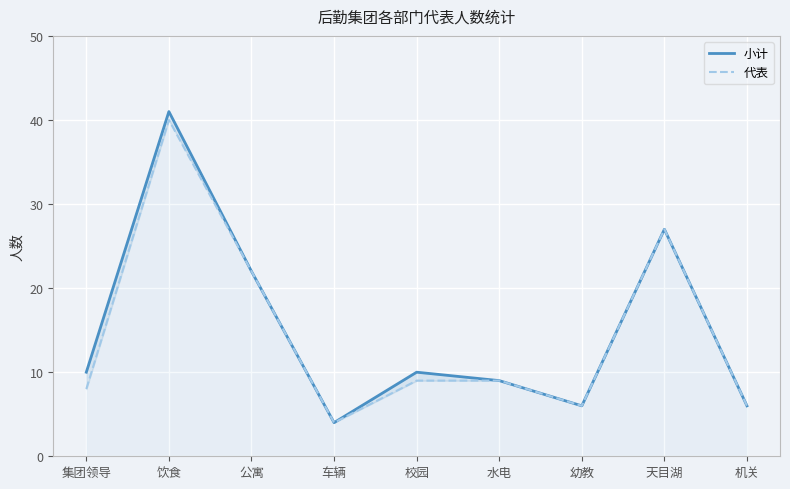

Which series changed the most between 天目湖 and 机关?

小计